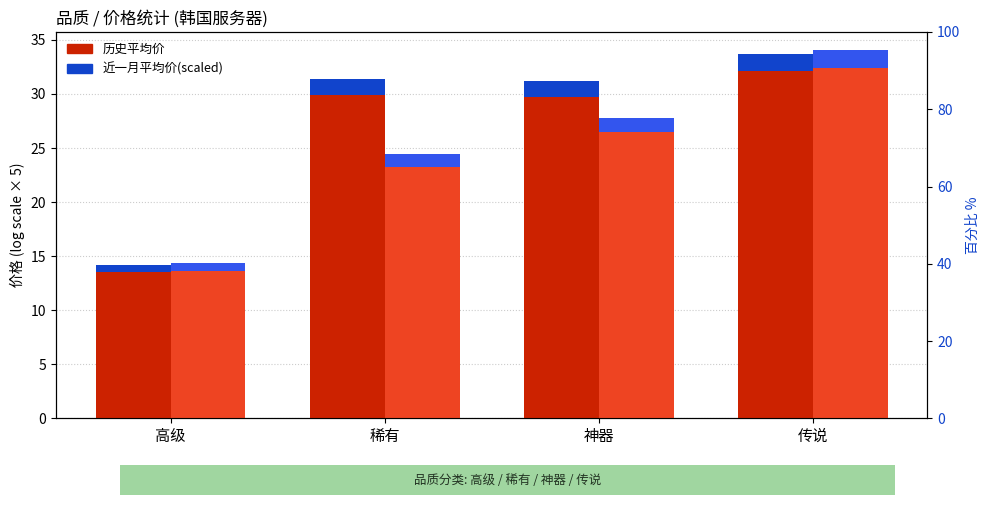

Which label corresponds to the smallest value in the chart?

高级